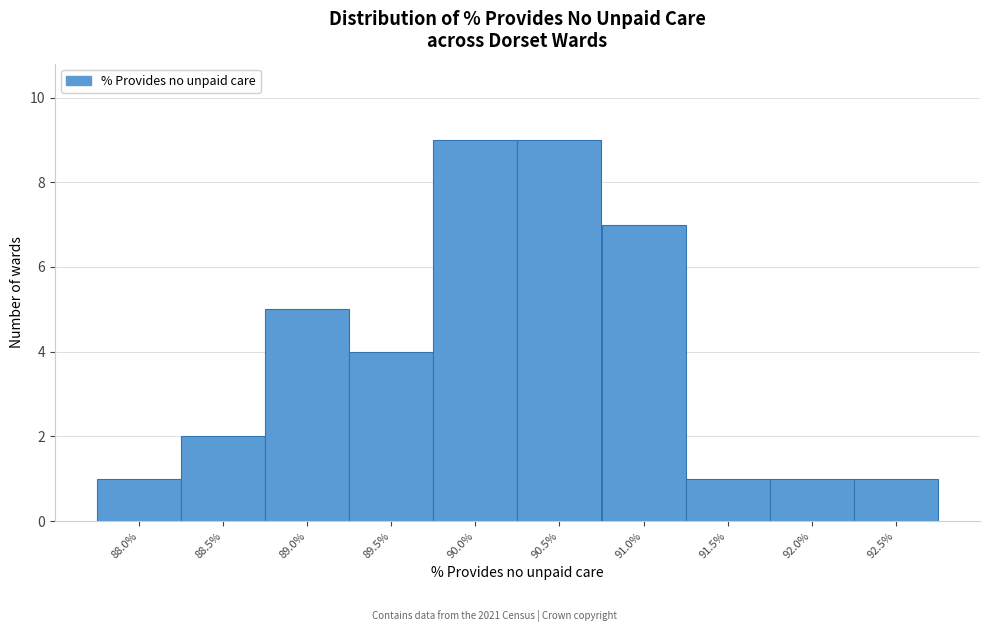

Reading left to right, what are all the values shown in this chart?

88.0%=1	88.5%=2	89.0%=5	89.5%=4	90.0%=9	90.5%=9	91.0%=7	91.5%=1	92.0%=1	92.5%=1